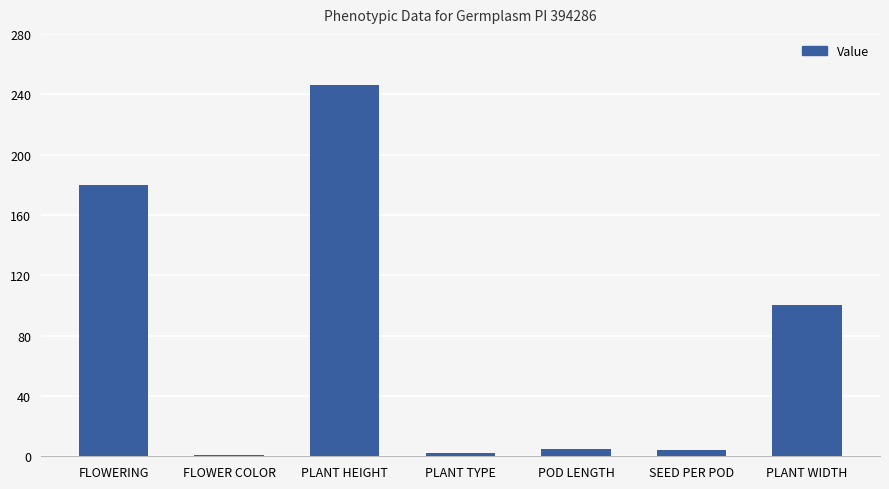

How many series are shown in this chart?

1